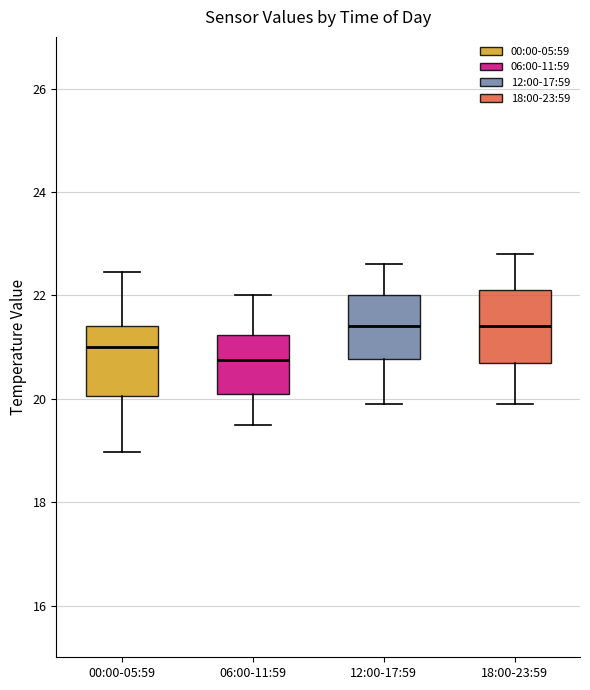

Where is the upper edge of the box for 00:00-05:59 on the y-axis? The values are not printed on the chart, so give them approximately, as read against the axis.

21.4